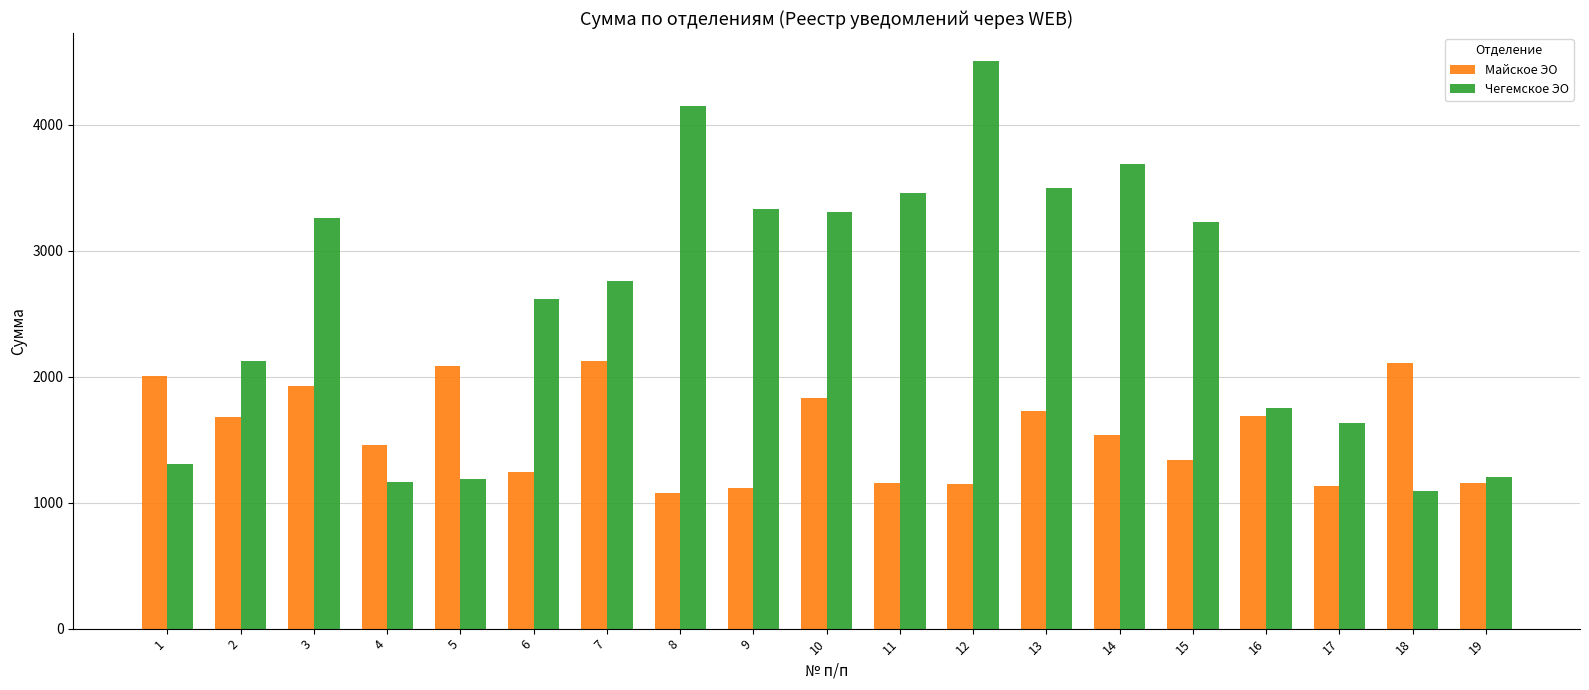

True or false: Чегемское ЭО has a value of 2620.4 at 6.

True